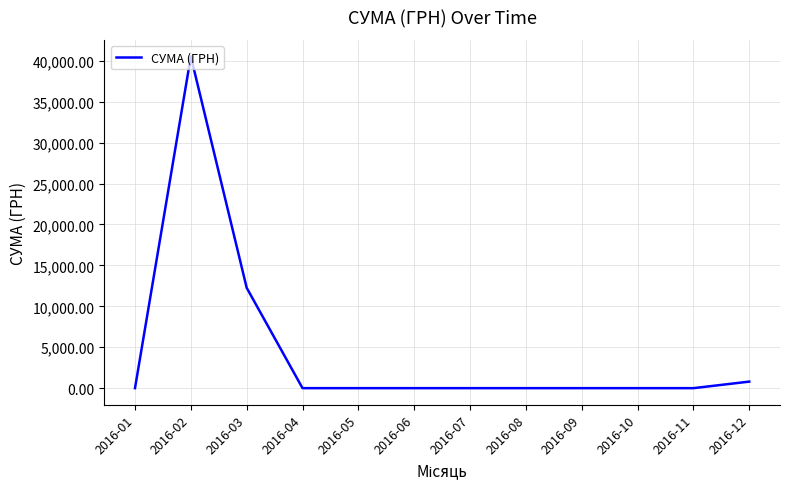

At which category does the chart reach its peak across all series?

2016-02